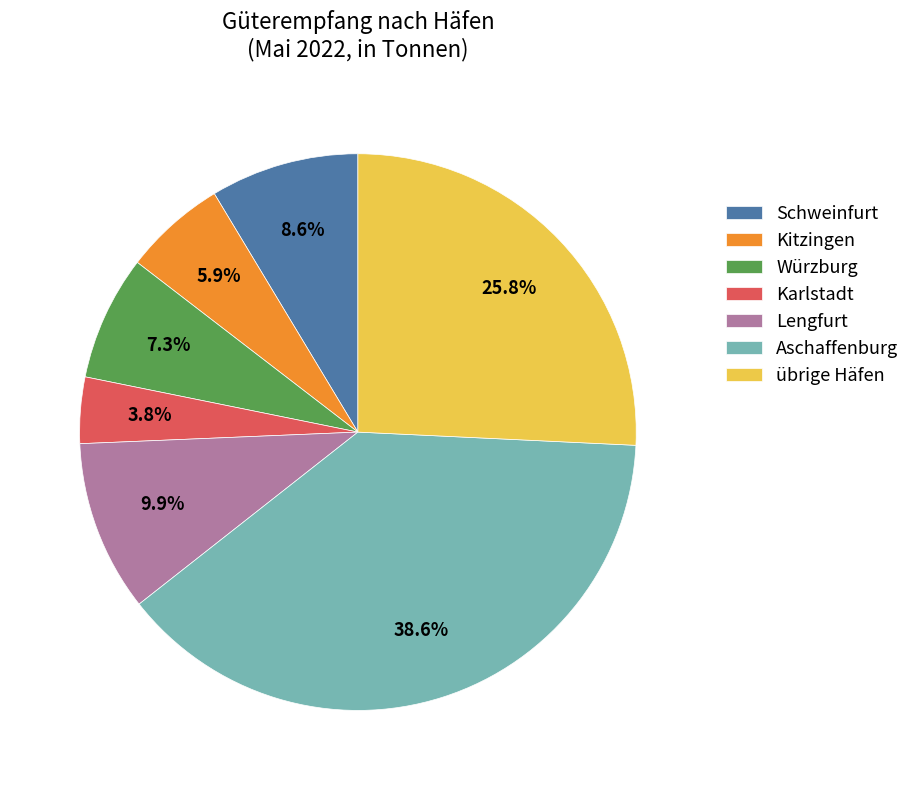

What is the largest slice in the pie chart?

Aschaffenburg